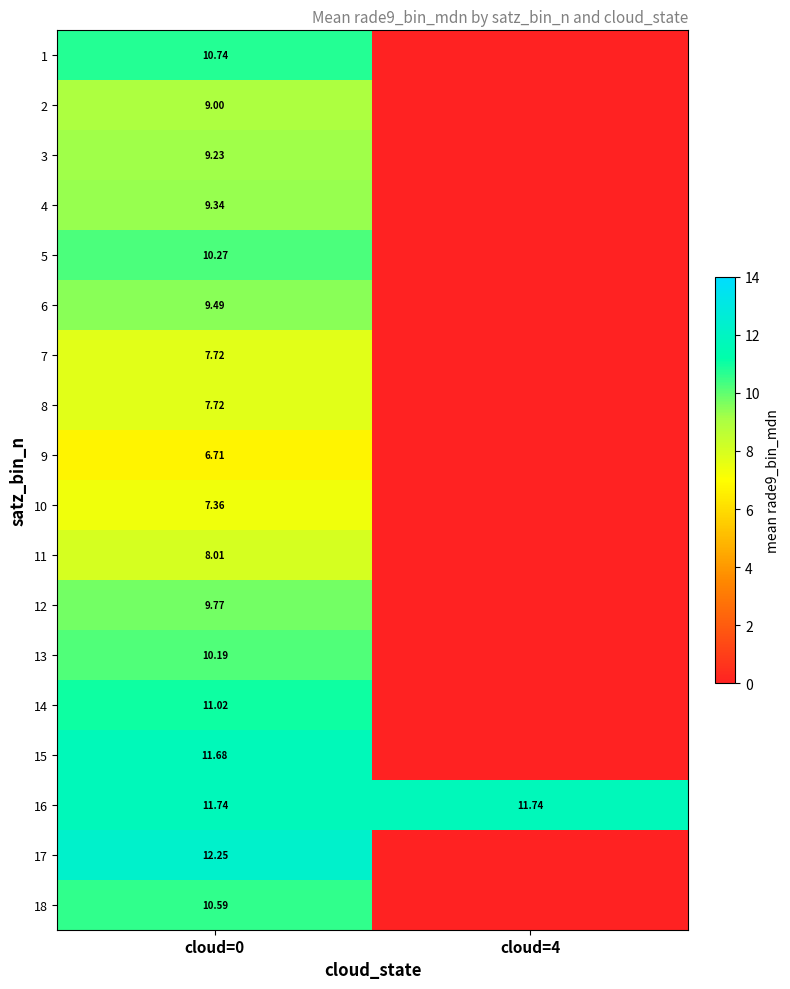

List the series in order of their peak value, highest first.

17, 16, 15, 14, 1, 18, 5, 13, 12, 6, 4, 3, 2, 11, 7, 8, 10, 9